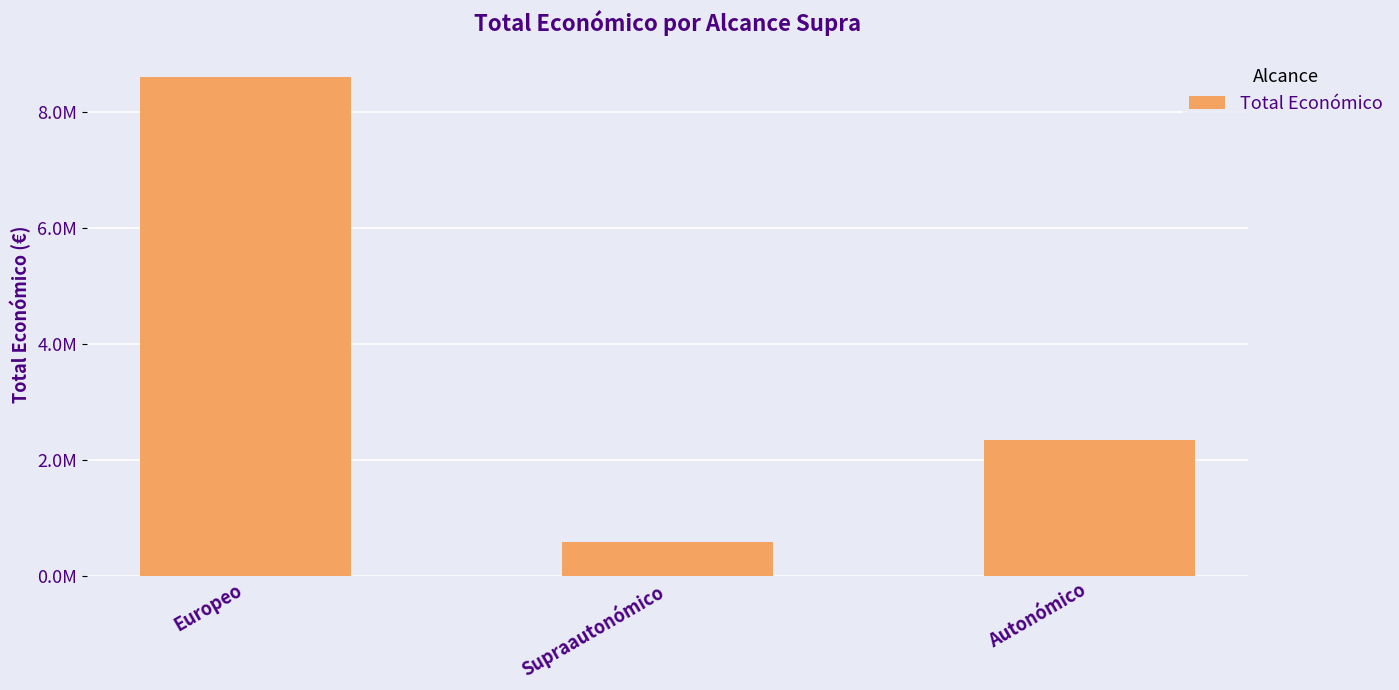

Count the values in the range 586120 to 8602052.

3